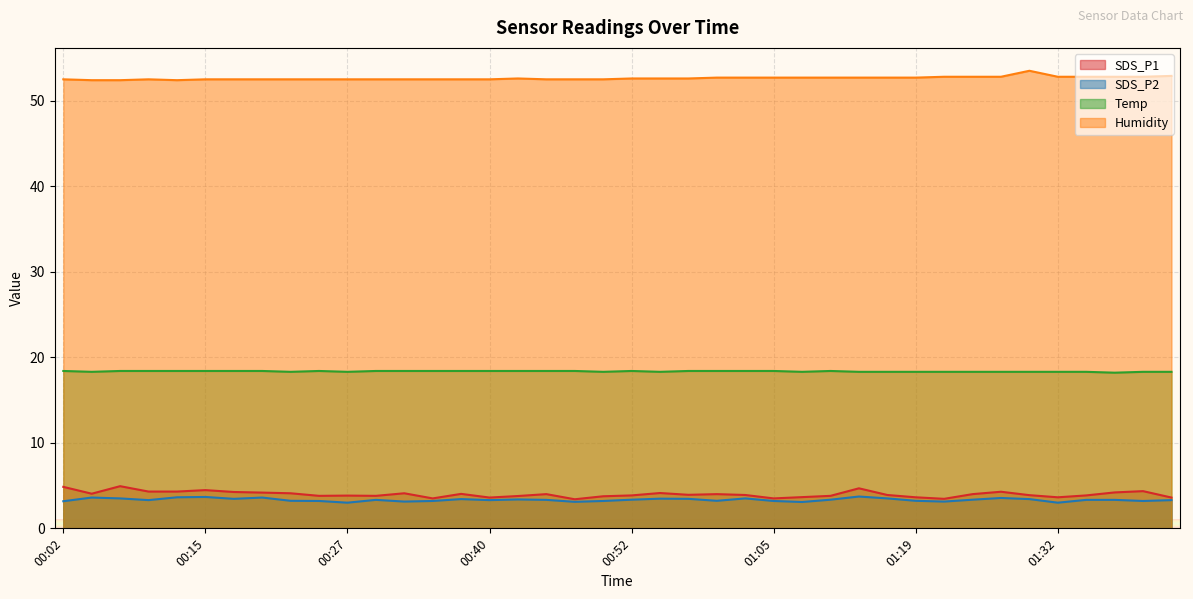

True or false: SDS_P1 and SDS_P2 cross at least once.

False